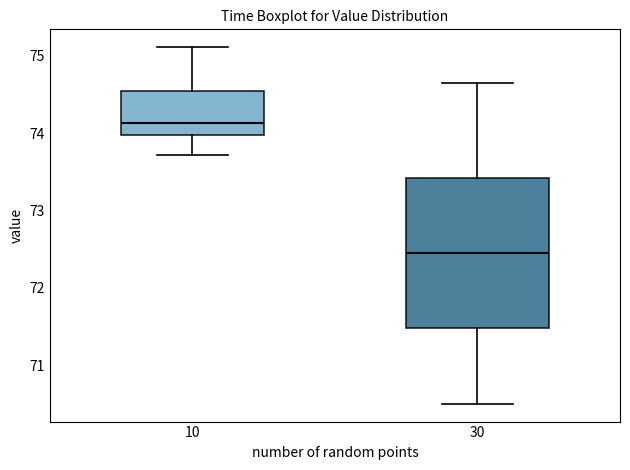

Reading left to right, transcribe this box plot: for each box, give where its median line is, the range the box spans, and where its two whiskers end, as read against the y-axis. The values are not printed on the chart, so give them approximately, as read against the axis.

10: median 74.1, box 74.0 to 74.5, whiskers 73.7 to 75.1
30: median 72.5, box 71.5 to 73.4, whiskers 70.5 to 74.7